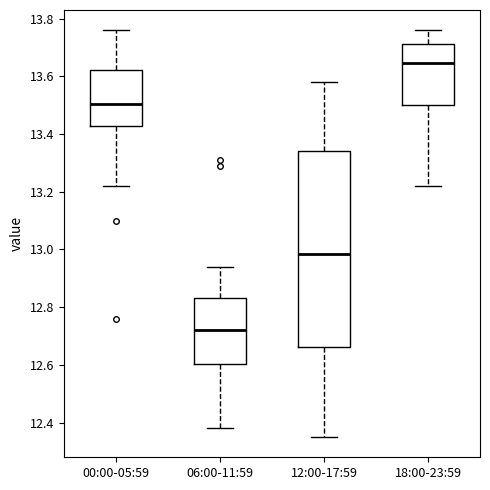

Reading left to right, read every box against the y-axis: the position of its median line, the range the box covers, and the ends of its whiskers. The values are not printed on the chart, so give them approximately, as read against the axis.

00:00-05:59: median 13.50, box 13.42 to 13.62, whiskers 13.22 to 13.76
06:00-11:59: median 12.72, box 12.60 to 12.84, whiskers 12.38 to 12.94
12:00-17:59: median 12.98, box 12.66 to 13.34, whiskers 12.36 to 13.58
18:00-23:59: median 13.64, box 13.50 to 13.72, whiskers 13.22 to 13.76